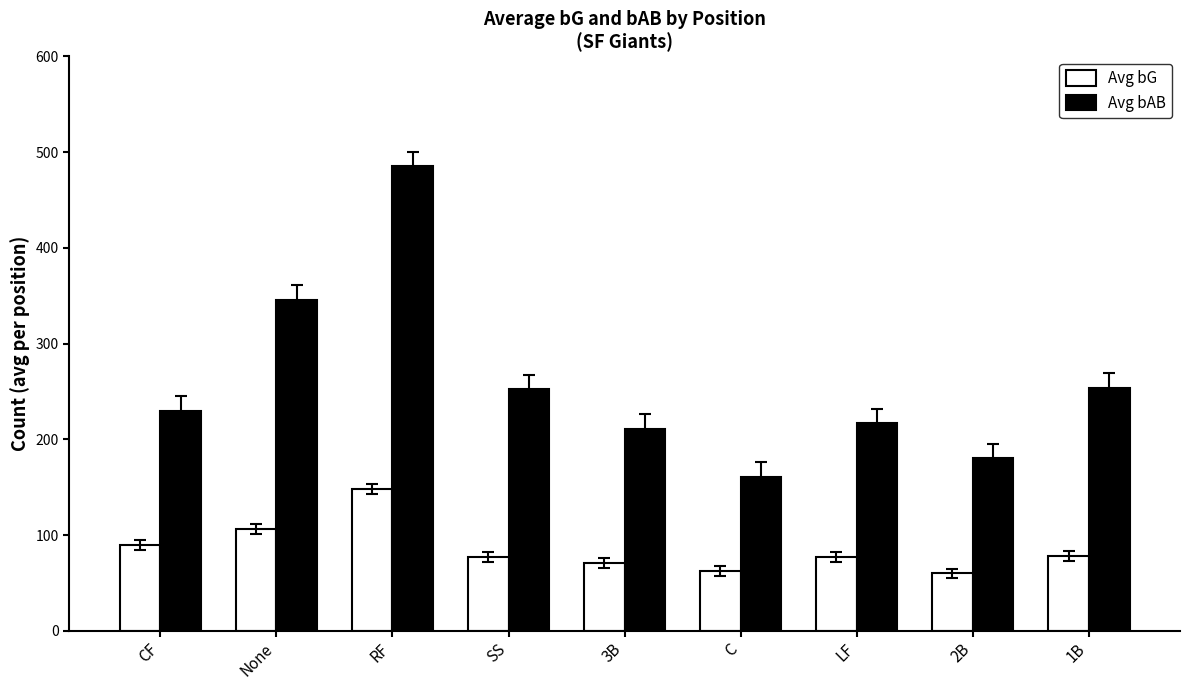

List the series in order of their overall mean, highest first.

Avg bAB, Avg bG